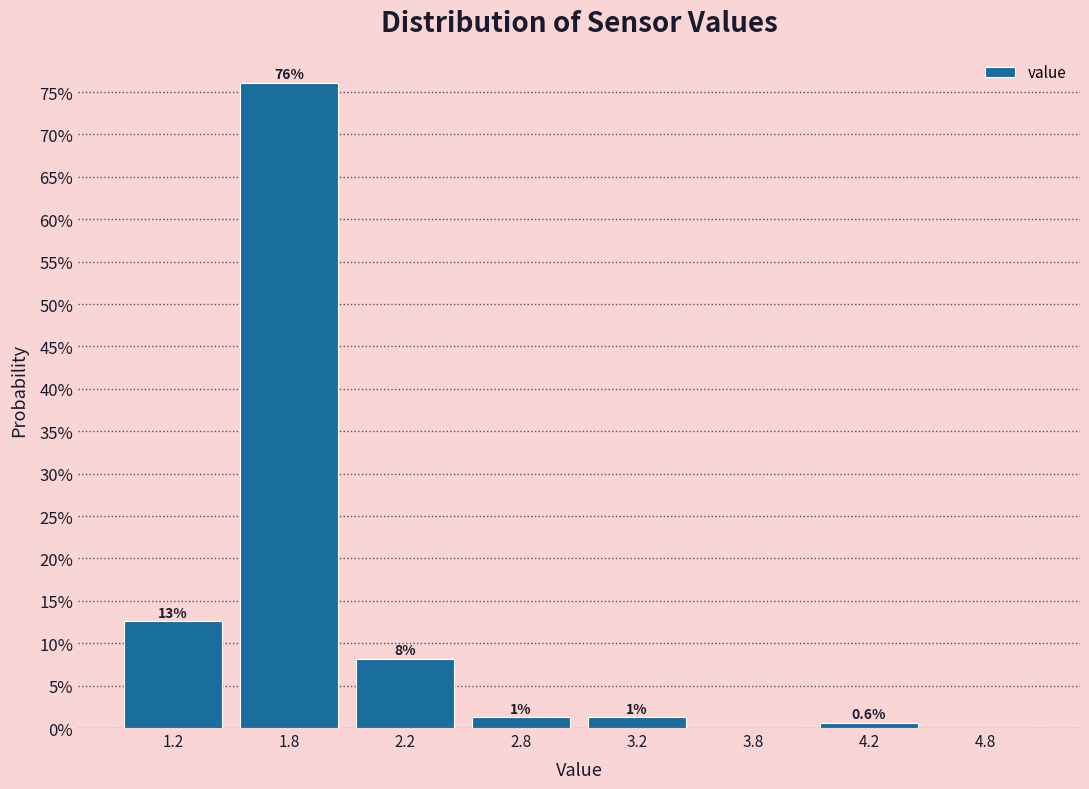

Are the bars horizontal?

No